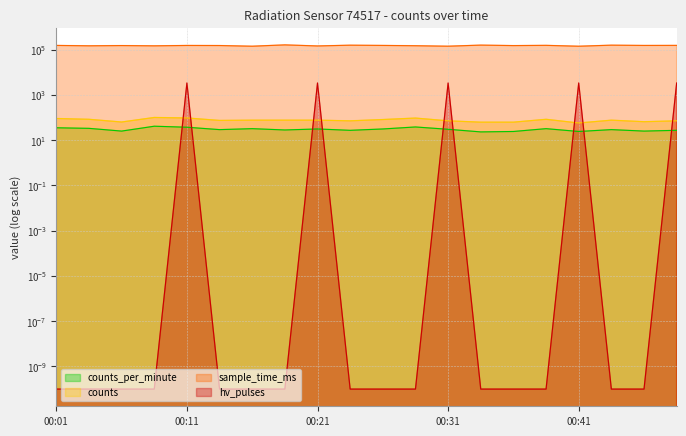

Which series has the largest range (max minus min)?

sample_time_ms